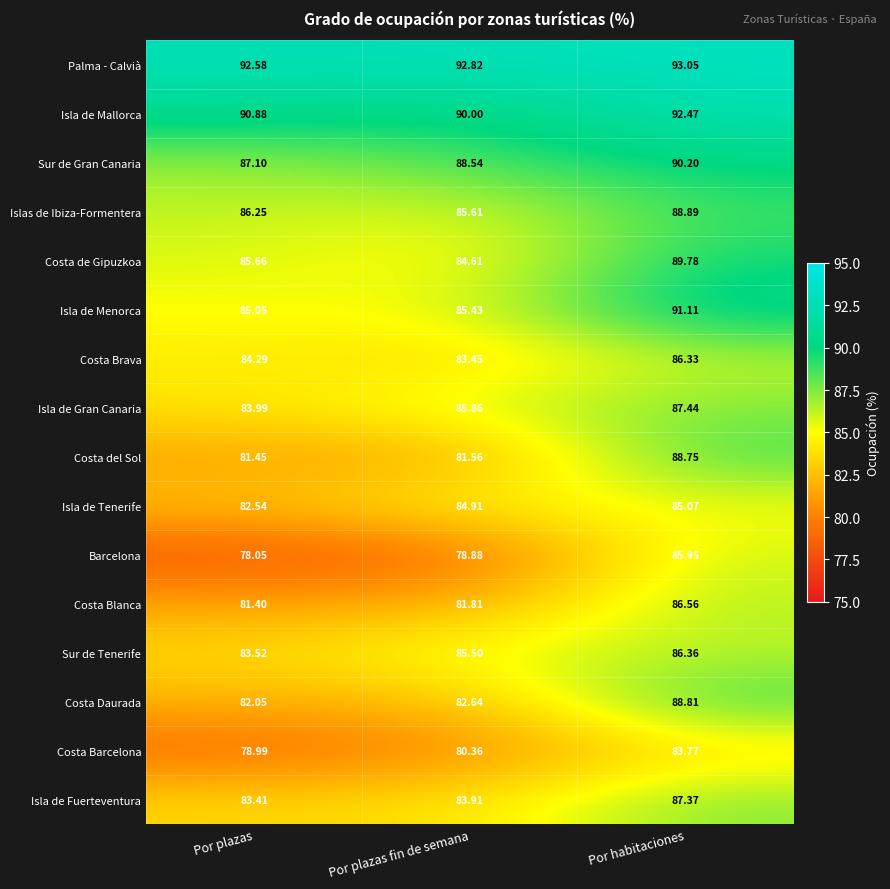

Which series changed the most between Por plazas and Por plazas fin de semana?

Isla de Tenerife